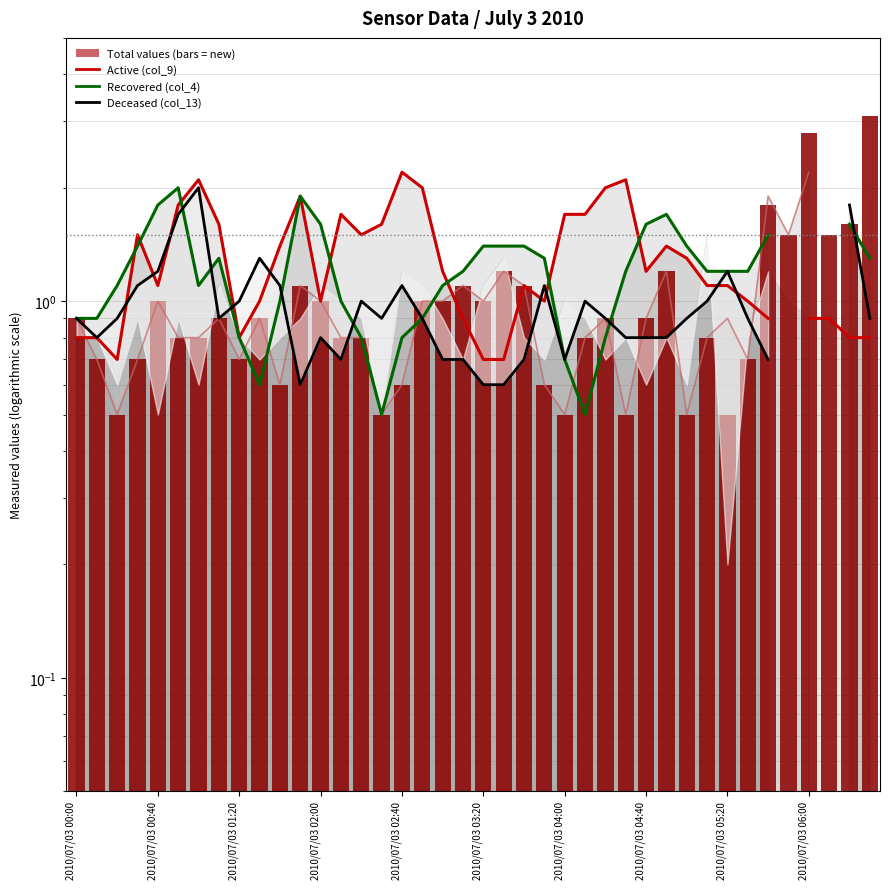

Does the chart contain stacked bars?

No